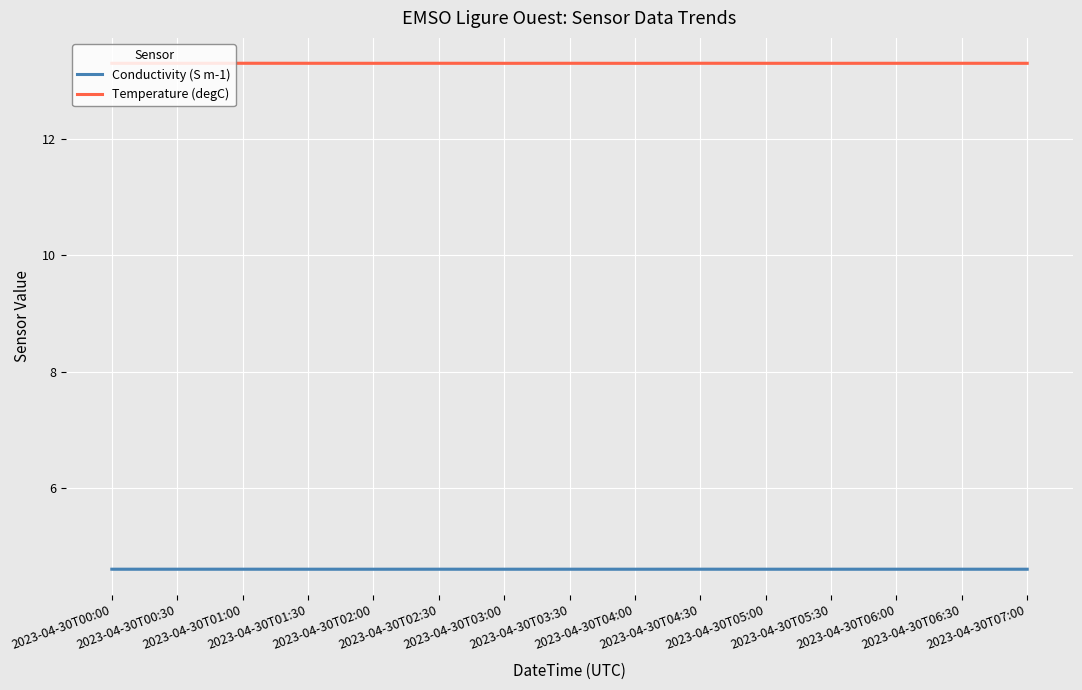

What is the total value across all series at 2023-04-30T00:00?

17.9